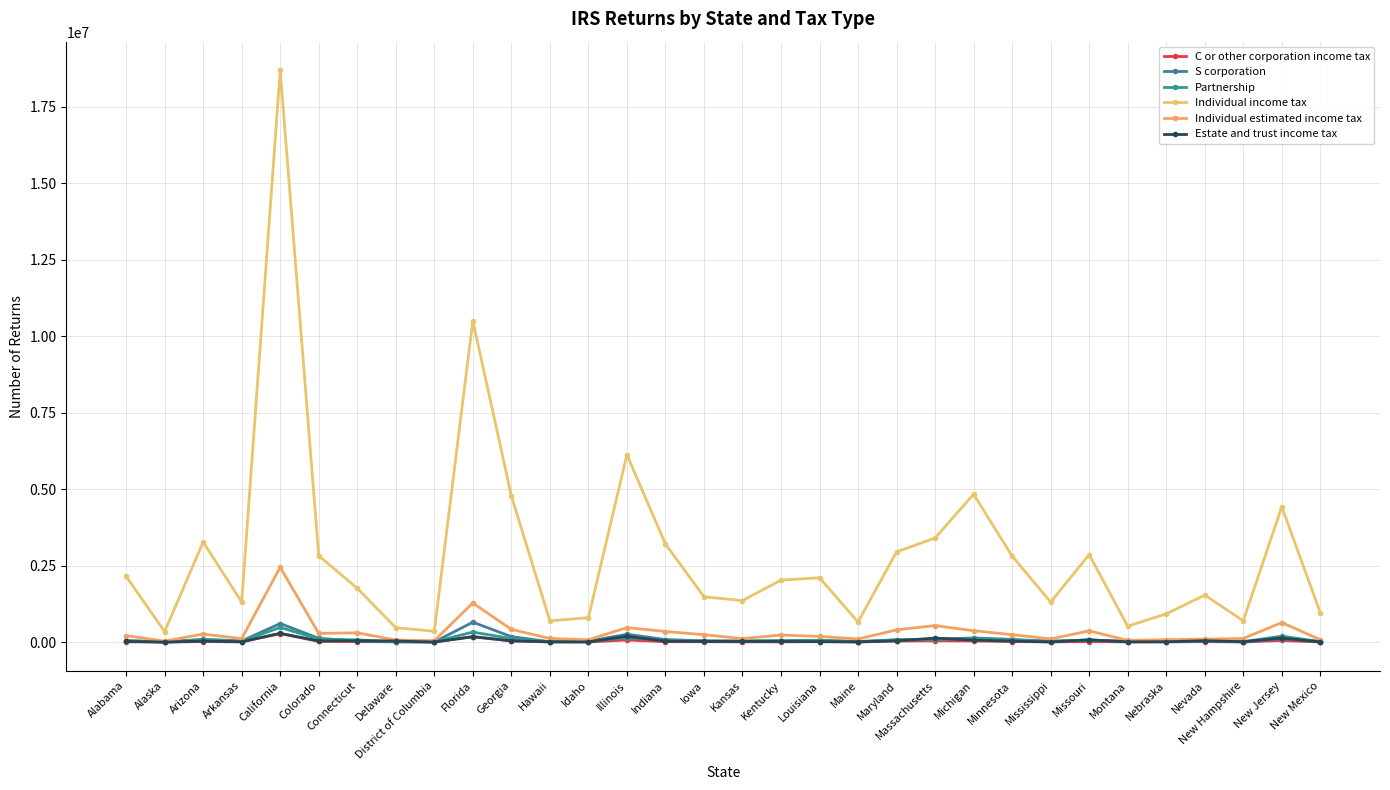

How many lines are shown in the chart?

6